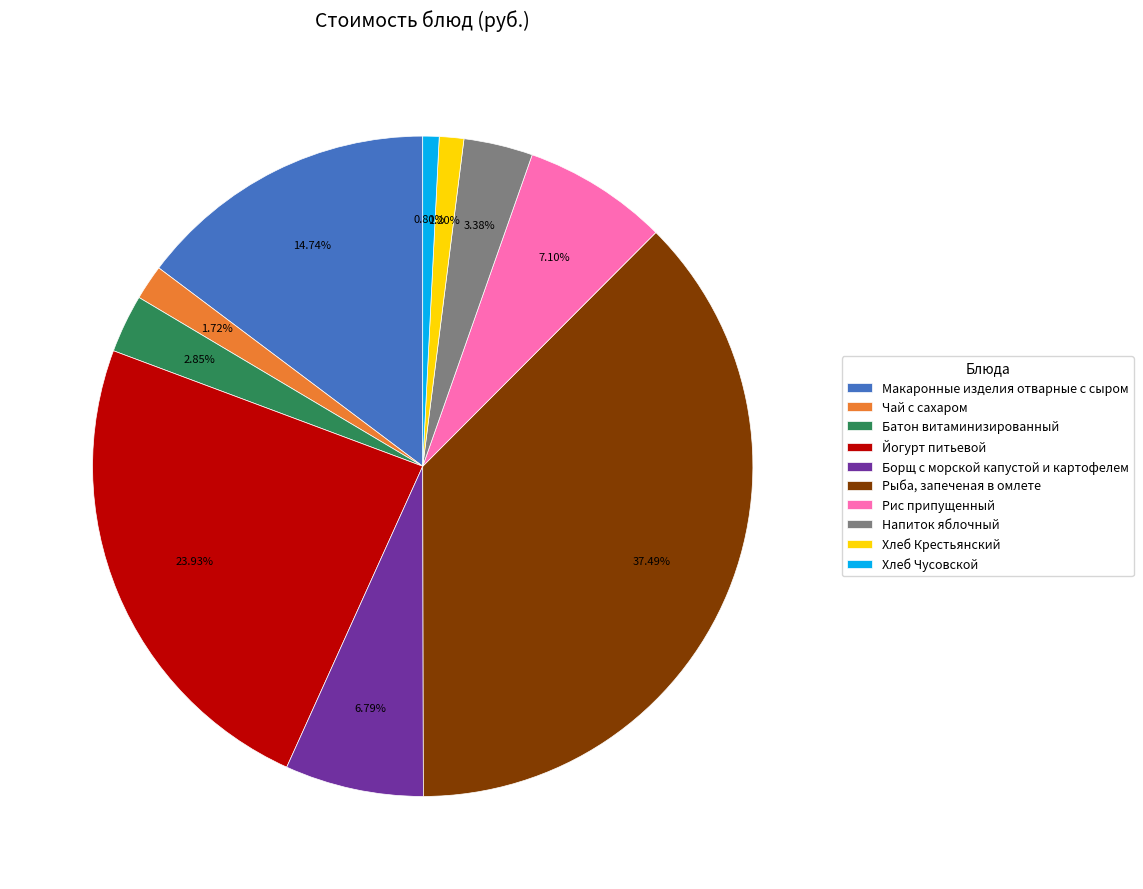

Combined, what portion of the pie is Чай с сахаром and Хлеб Крестьянский?

2.9%